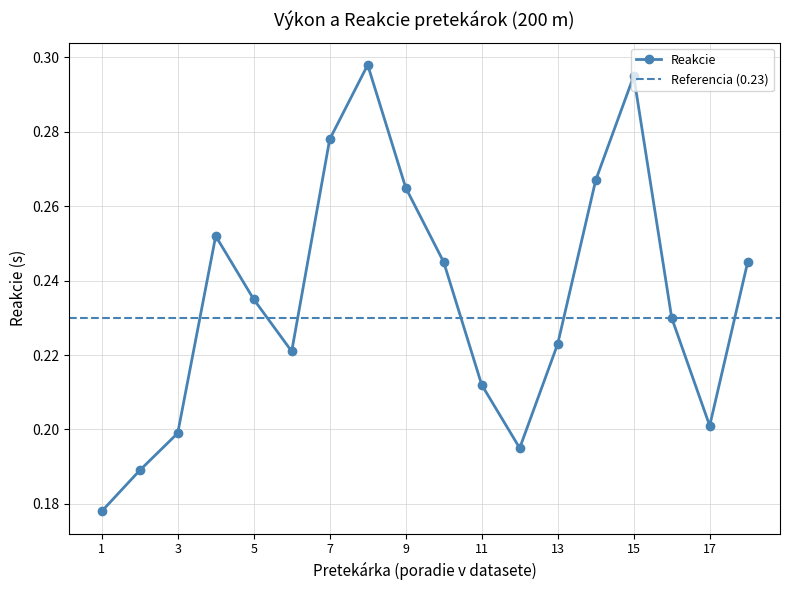

The value at Perončíková is 0.3. True or false?

False